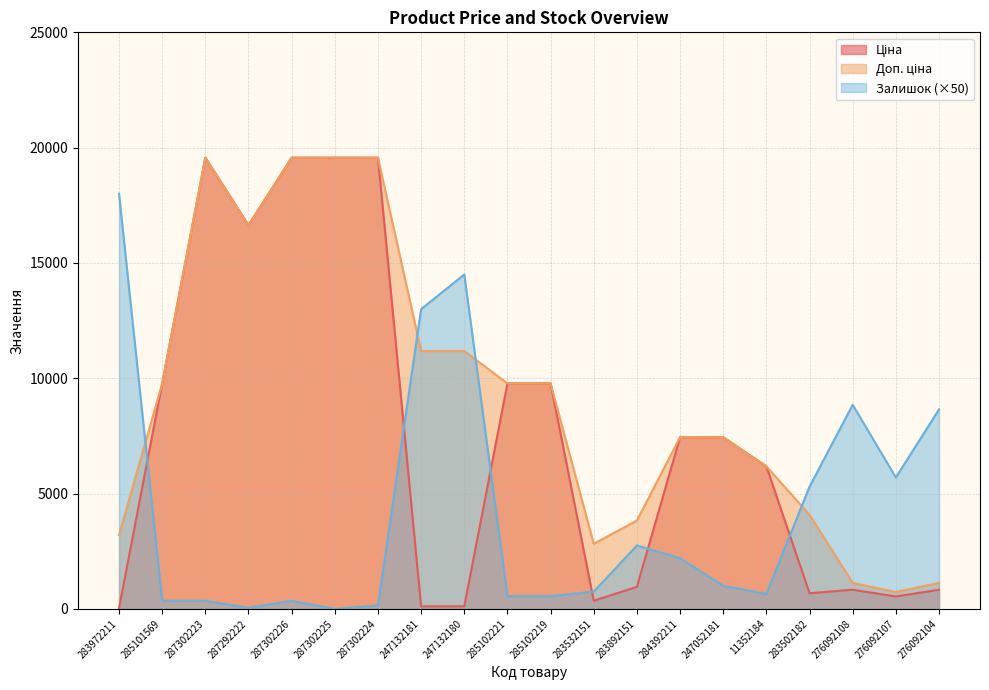

After their last crossing, which series has the higher values: Залишок or Доп. ціна?

Залишок